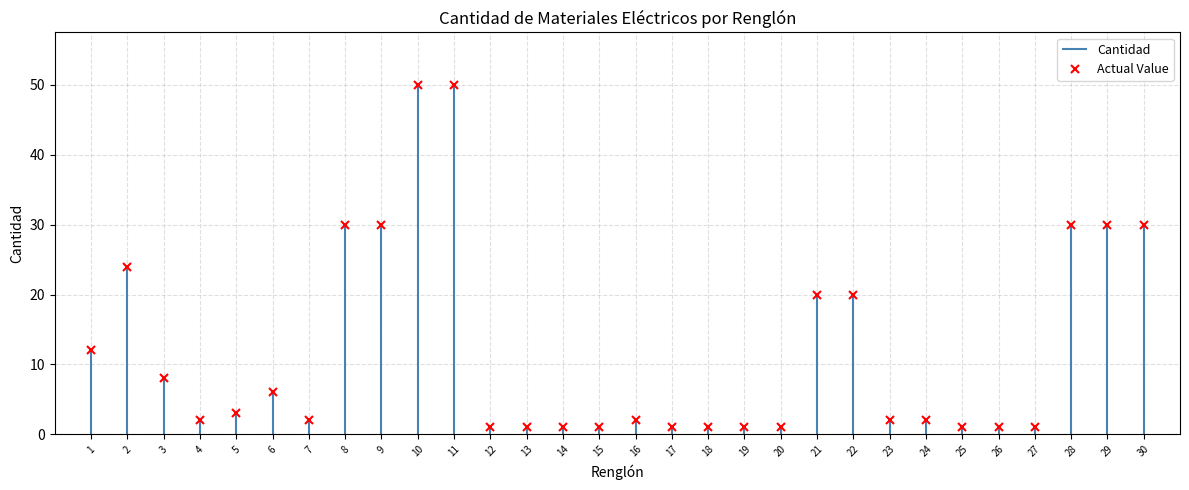

How many categories are shown in the chart?

30